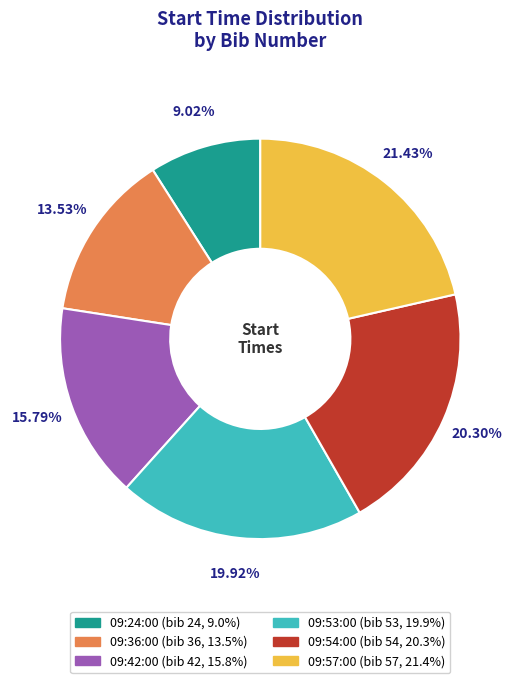

True or false: 09:24:00 accounts for 19% of the total.

False